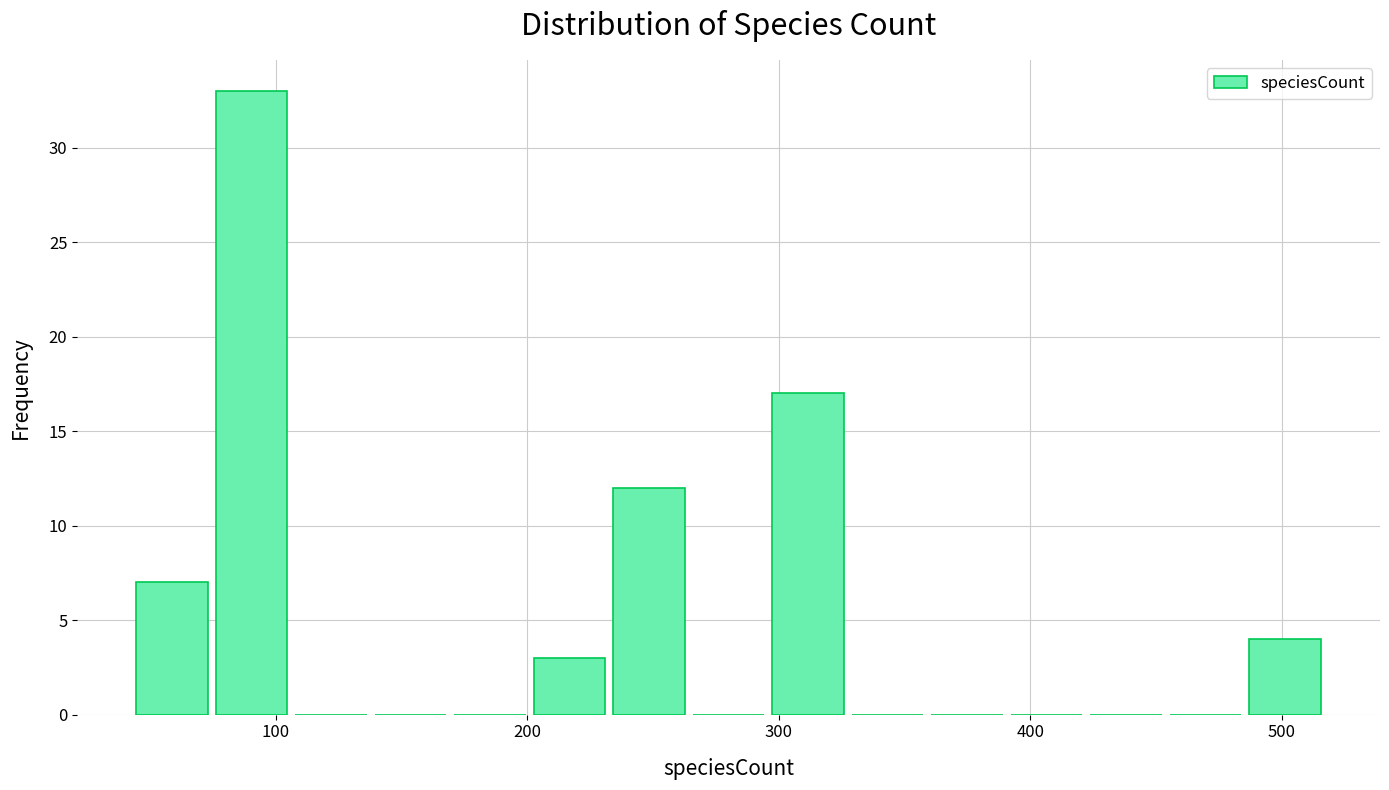

Read against the x-axis, roughly where is the centre of the tallest bar?

90